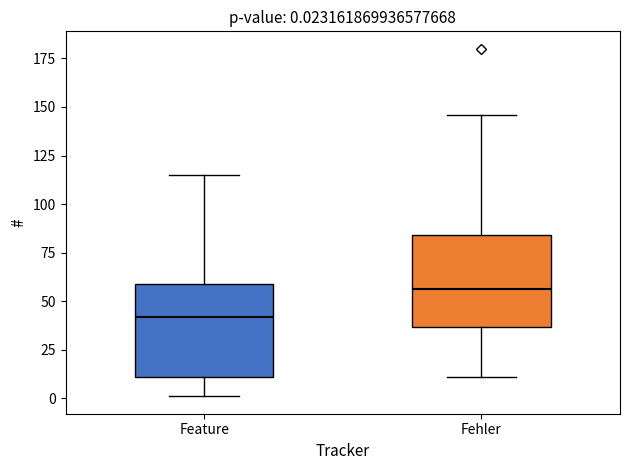

Which box's median line is the highest?

Fehler